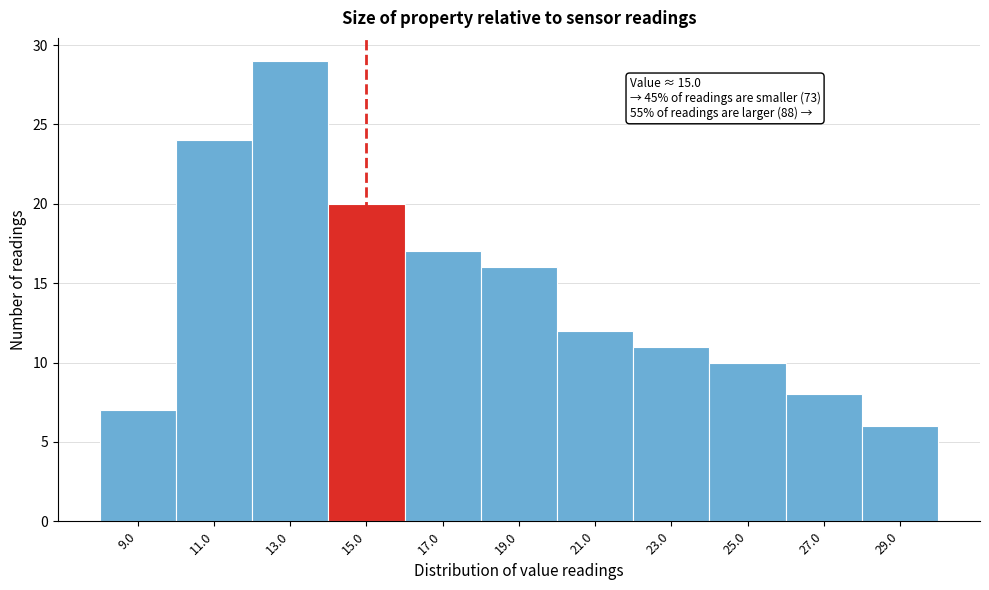

Over which range of the x-axis is the bar tallest?

12 to 14